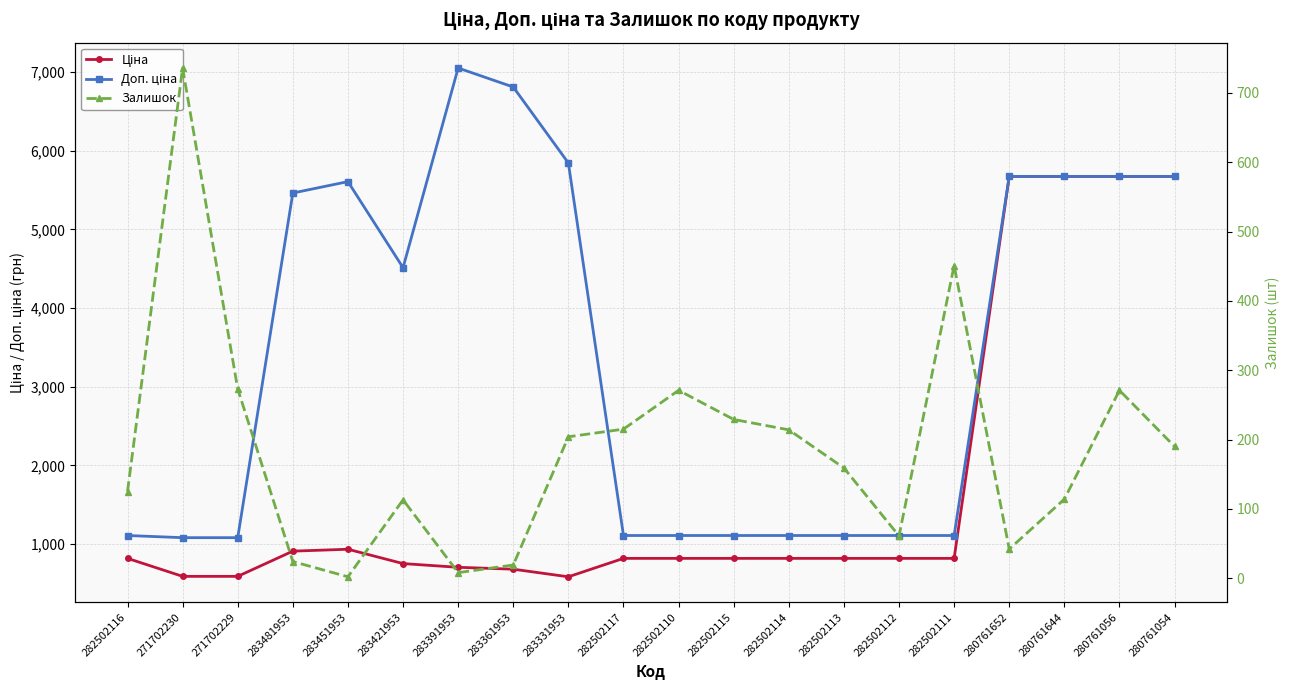

True or false: Залишок has a value of 61.0 at 282502112.

True